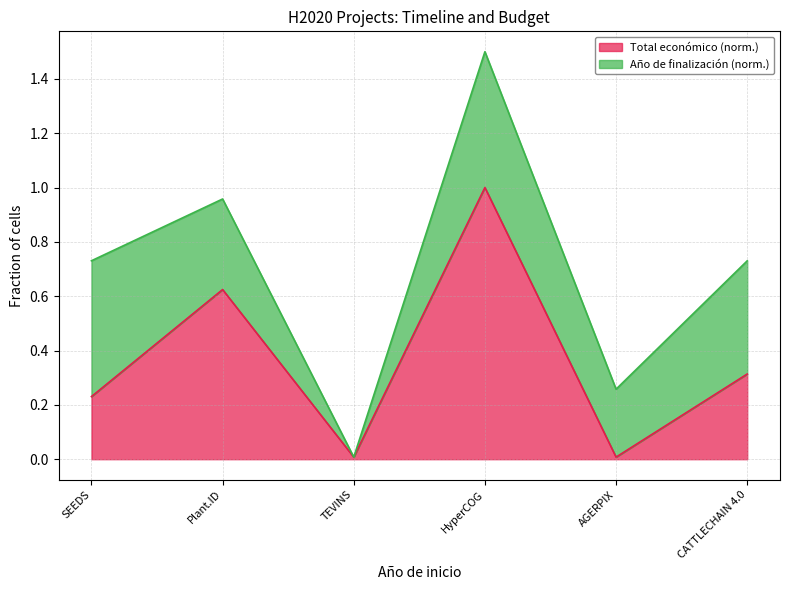

Is it true that Total económico (norm.) equals 1.4 at HyperCOG?

False